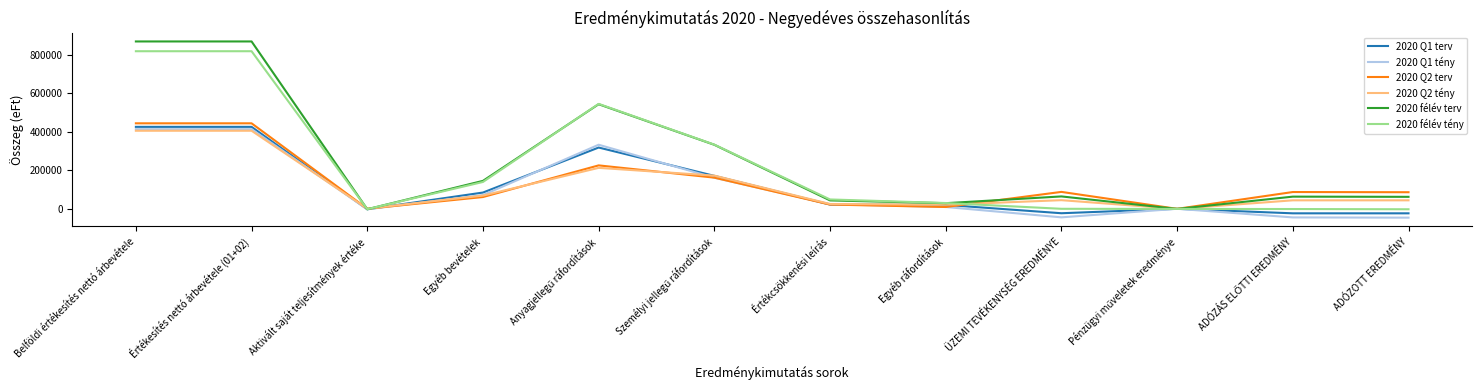

At Belföldi értékesítés nettó árbevétele, list the series in order from largest to smallest.

2020 félév terv, 2020 félév tény, 2020 Q2 terv, 2020 Q1 terv, 2020 Q1 tény, 2020 Q2 tény